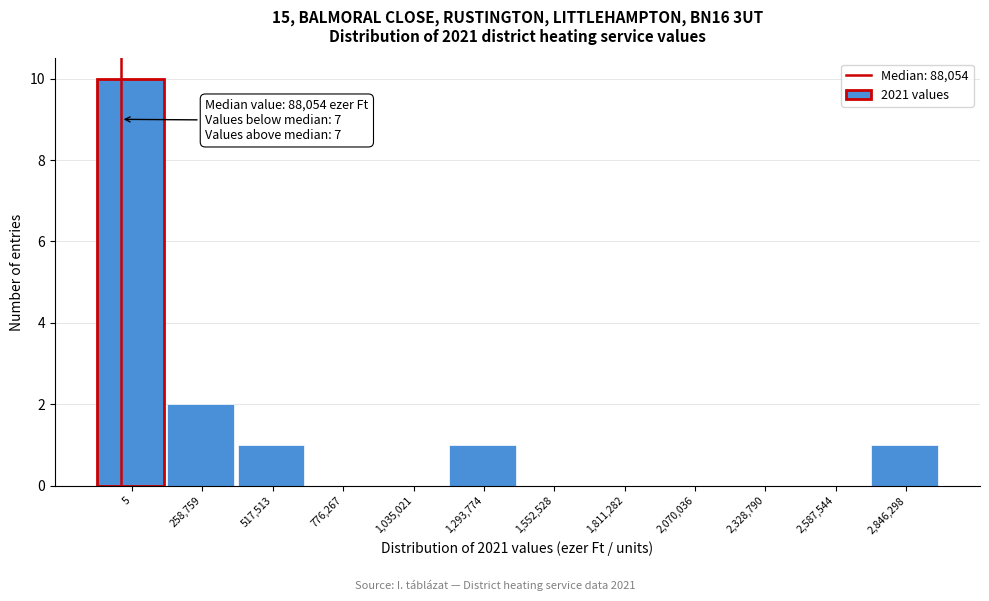

Reading left to right, what are all the values shown in this chart?

5=10	258,759=2	517,513=1	776,267=0	1,035,021=0	1,293,774=1	1,552,528=0	1,811,282=0	2,070,036=0	2,328,790=0	2,587,544=0	2,846,298=1